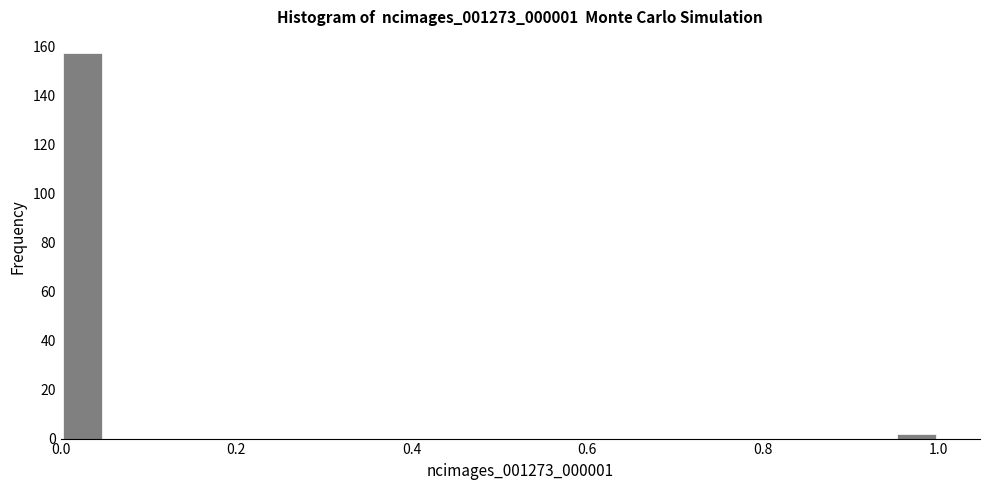

Read against the x-axis, roughly where is the centre of the tallest bar?

0.02